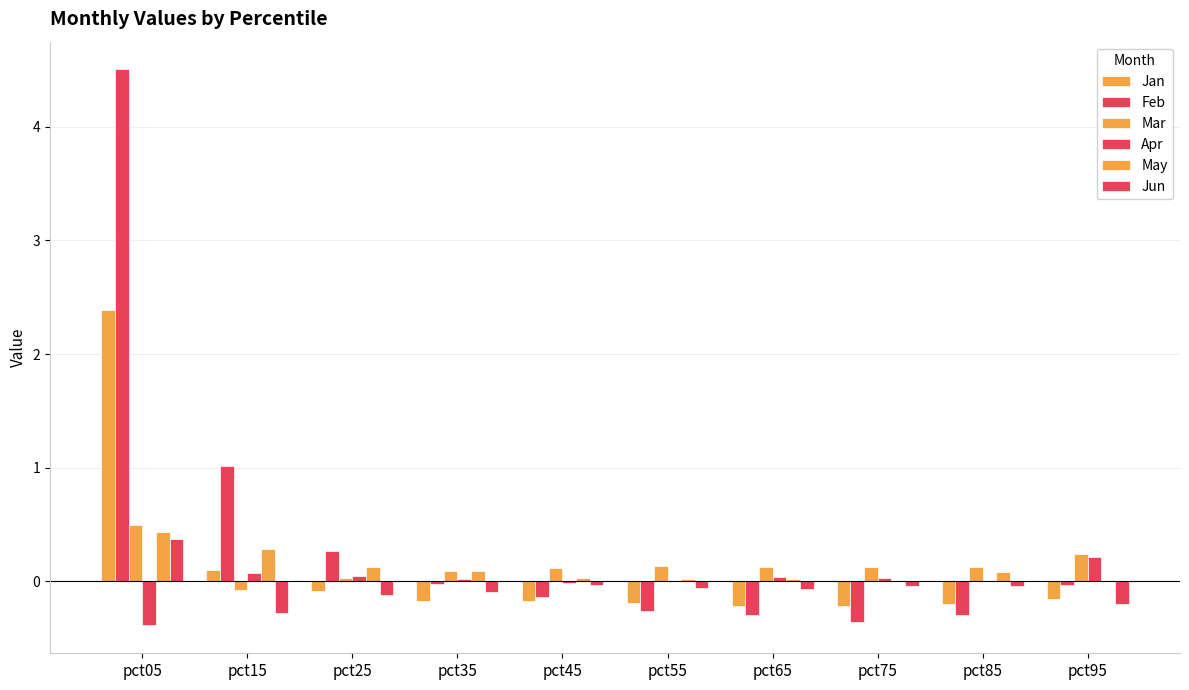

Reading left to right, transcribe all the data shown in this chart.

Jan: pct05=2.4	pct15=0.1	pct25=-0.1	pct35=-0.2	pct45=-0.2	pct55=-0.2	pct65=-0.2	pct75=-0.2	pct85=-0.2	pct95=-0.2
Feb: pct05=4.5	pct15=1.0	pct25=0.3	pct35=-0.0	pct45=-0.1	pct55=-0.3	pct65=-0.3	pct75=-0.4	pct85=-0.3	pct95=-0.0
Mar: pct05=0.5	pct15=-0.1	pct25=0.0	pct35=0.1	pct45=0.1	pct55=0.1	pct65=0.1	pct75=0.1	pct85=0.1	pct95=0.2
Apr: pct05=-0.4	pct15=0.1	pct25=0.1	pct35=0.0	pct45=-0.0	pct55=-0.0	pct65=0.0	pct75=0.0	pct85=0.0	pct95=0.2
May: pct05=0.4	pct15=0.3	pct25=0.1	pct35=0.1	pct45=0.0	pct55=0.0	pct65=0.0	pct75=0.0	pct85=0.1	pct95=0.0
Jun: pct05=0.4	pct15=-0.3	pct25=-0.1	pct35=-0.1	pct45=-0.0	pct55=-0.1	pct65=-0.1	pct75=-0.0	pct85=-0.0	pct95=-0.2